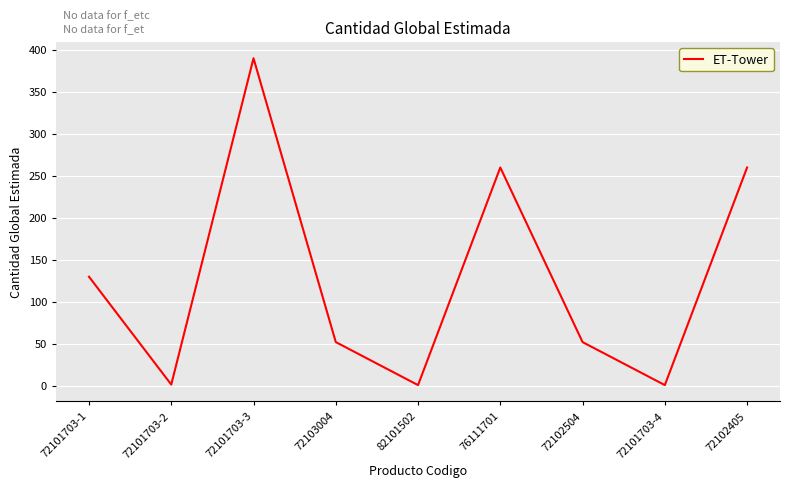

What is the difference between the maximum and second lowest values?

389.0